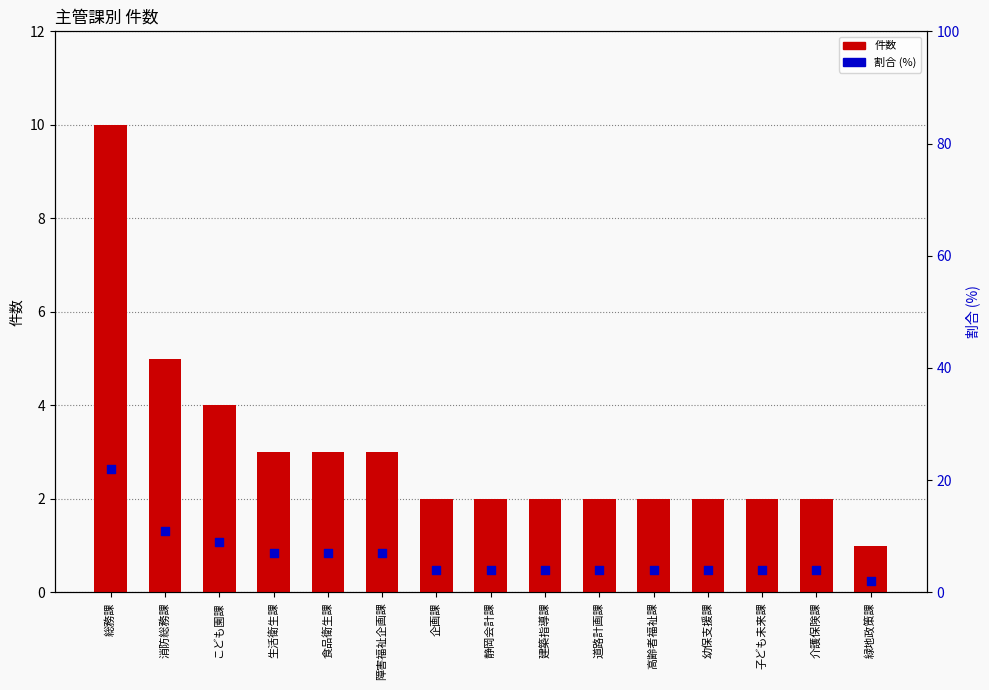

Is the value of 割合 (%) at 総務課 greater than the value of 件数 at 障害福祉企画課?

Yes